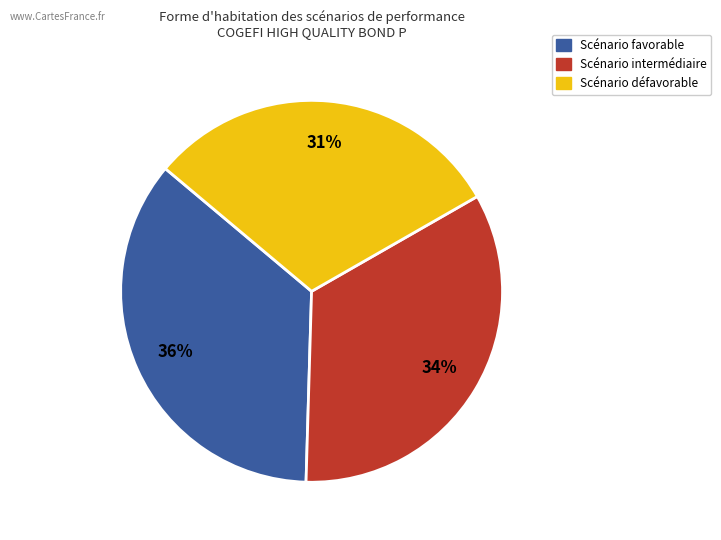

To the nearest percent, what is the average slice percentage?

33%